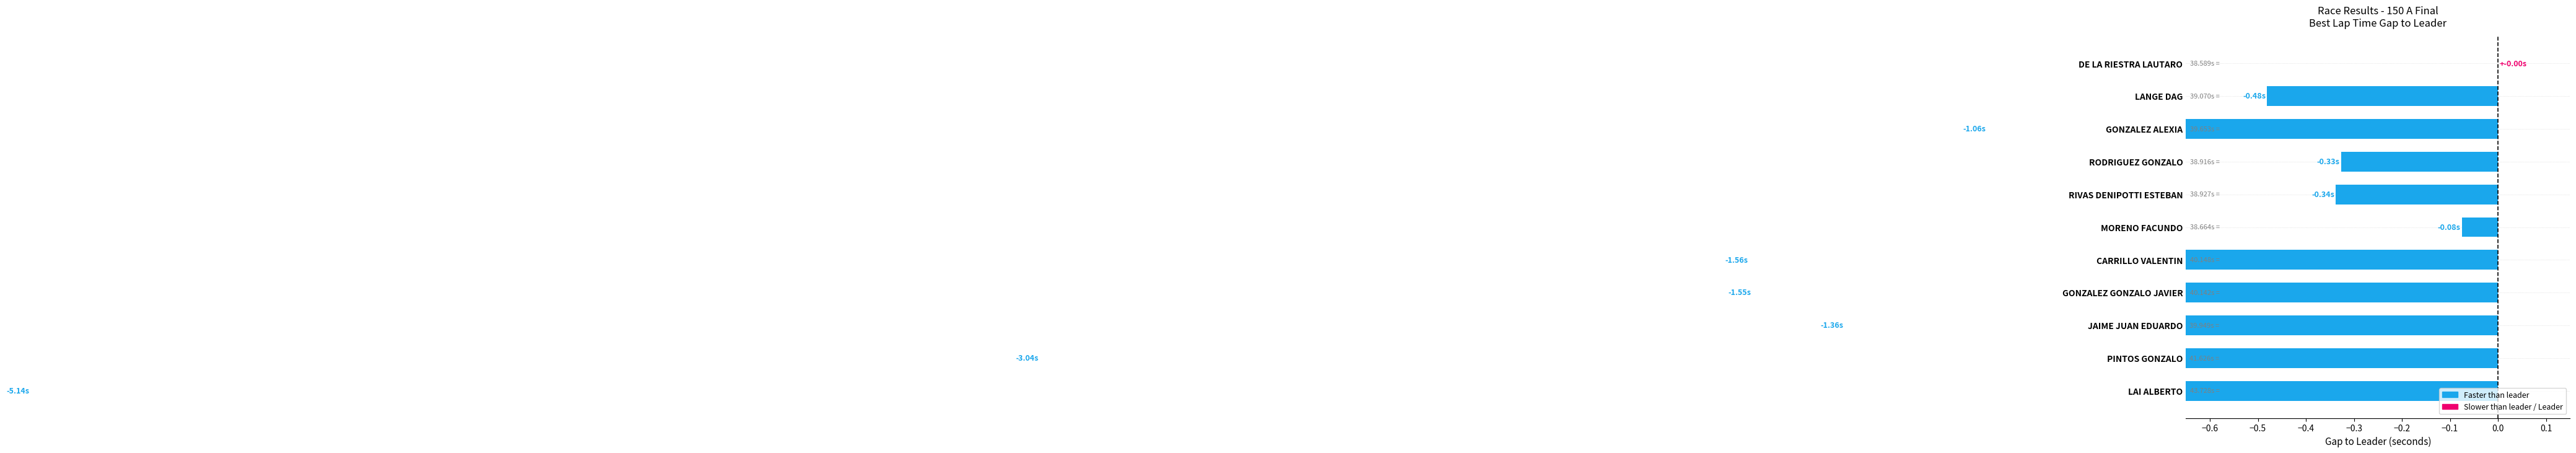

Reading right to left, list all the values displayed in this chart.

-5.1	-3.0	-1.4	-1.6	-1.6	-0.1	-0.3	-0.3	-1.1	-0.5	0.0